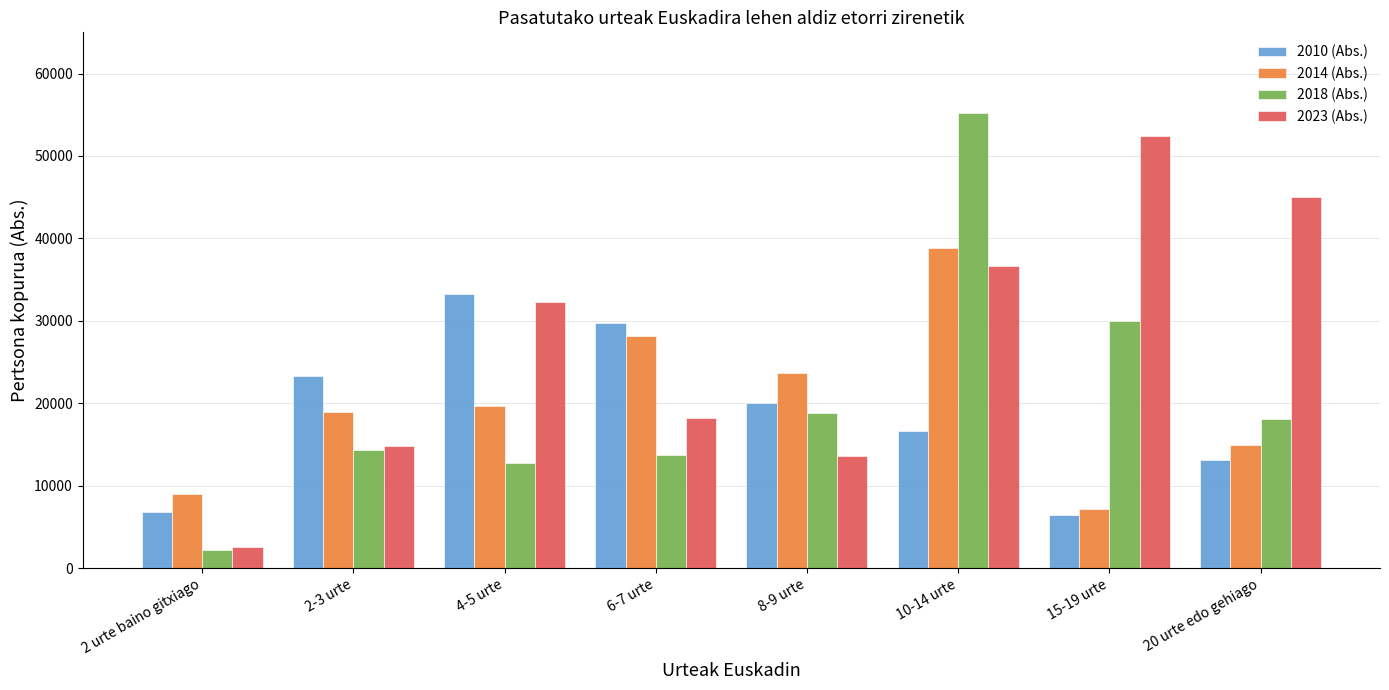

Which series has the largest total across all categories?

2023 (Abs.)